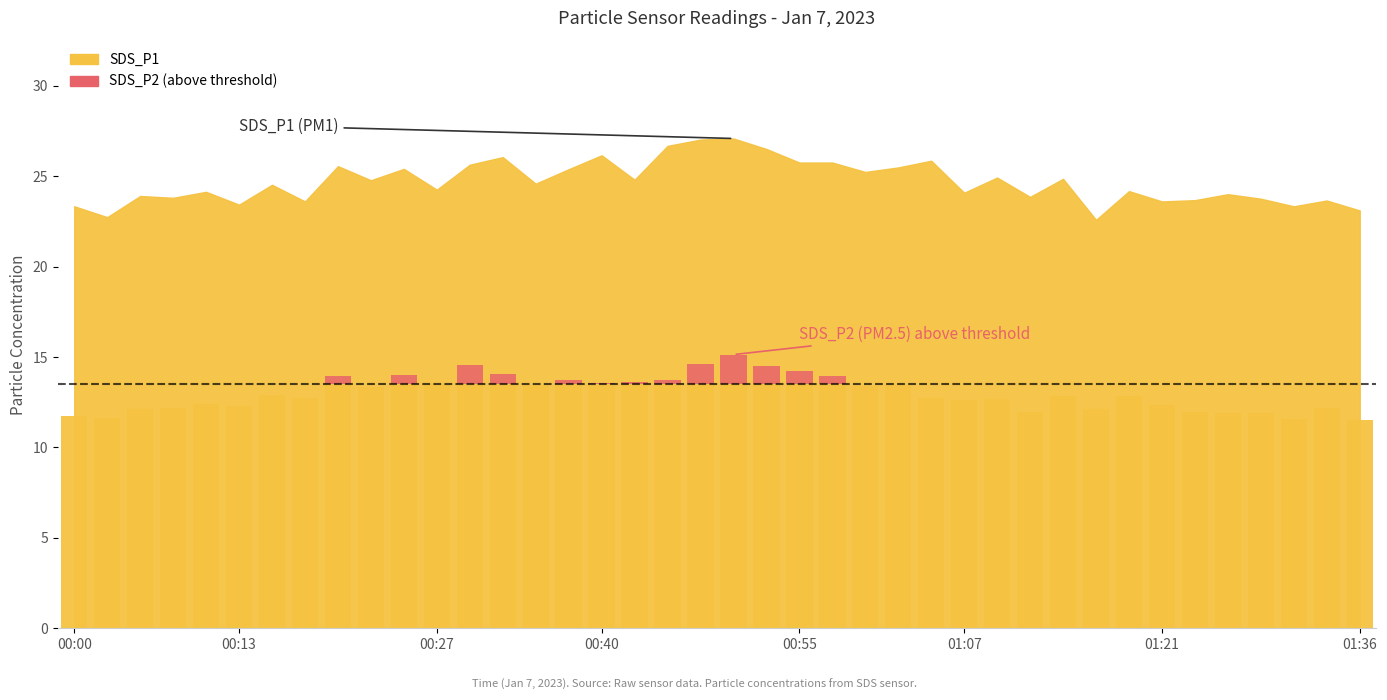

Is it true that the value at 30 is -0.6?

False